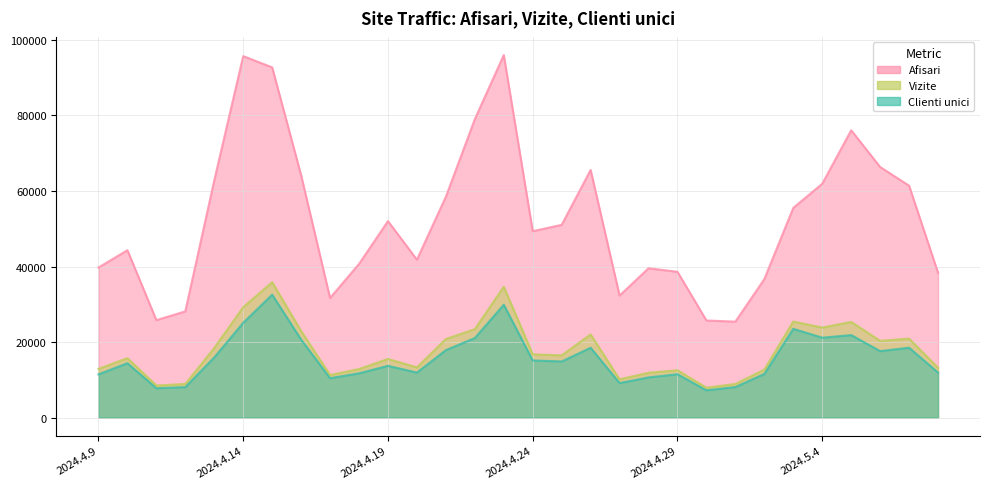

What are all the series names shown in the legend?

Afisari, Vizite, Clienti unici